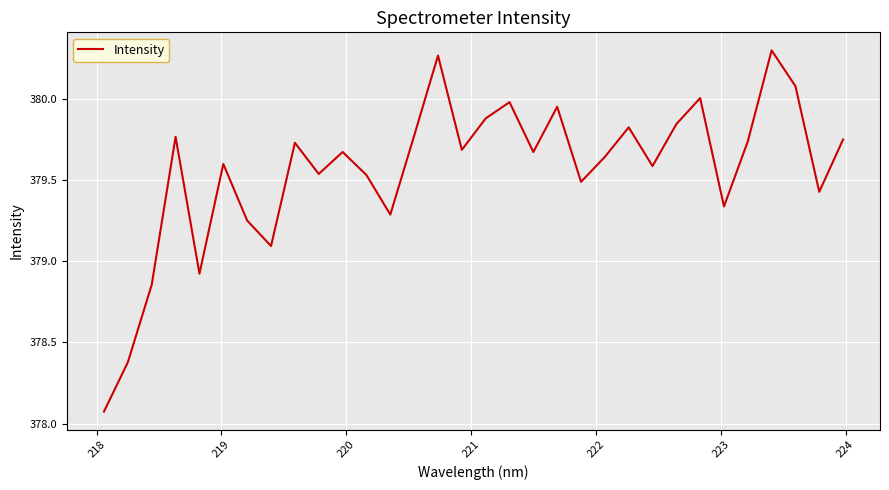

How many values exceed 379?

28